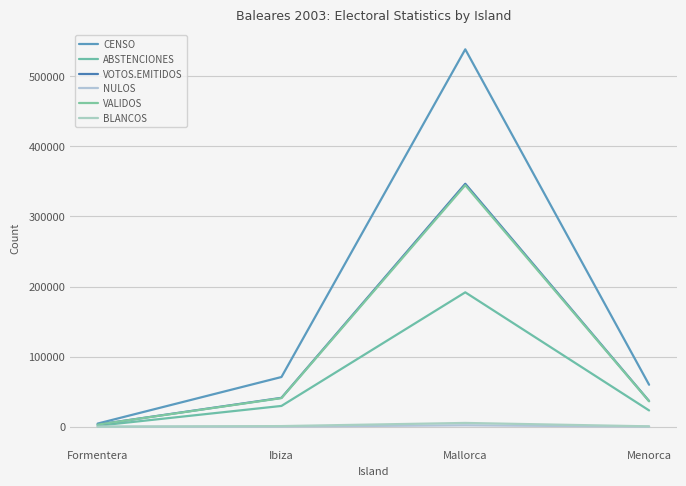

Reading right to left, list all the values displayed in this chart.

CENSO: 59910	538308	70938	4542
ABSTENCIONES: 23271	191732	29697	1440
VOTOS.EMITIDOS: 36639	346576	41241	3102
NULOS: 268	2093	359	62
VALIDOS: 36371	344483	40882	3040
BLANCOS: 586	5442	947	130